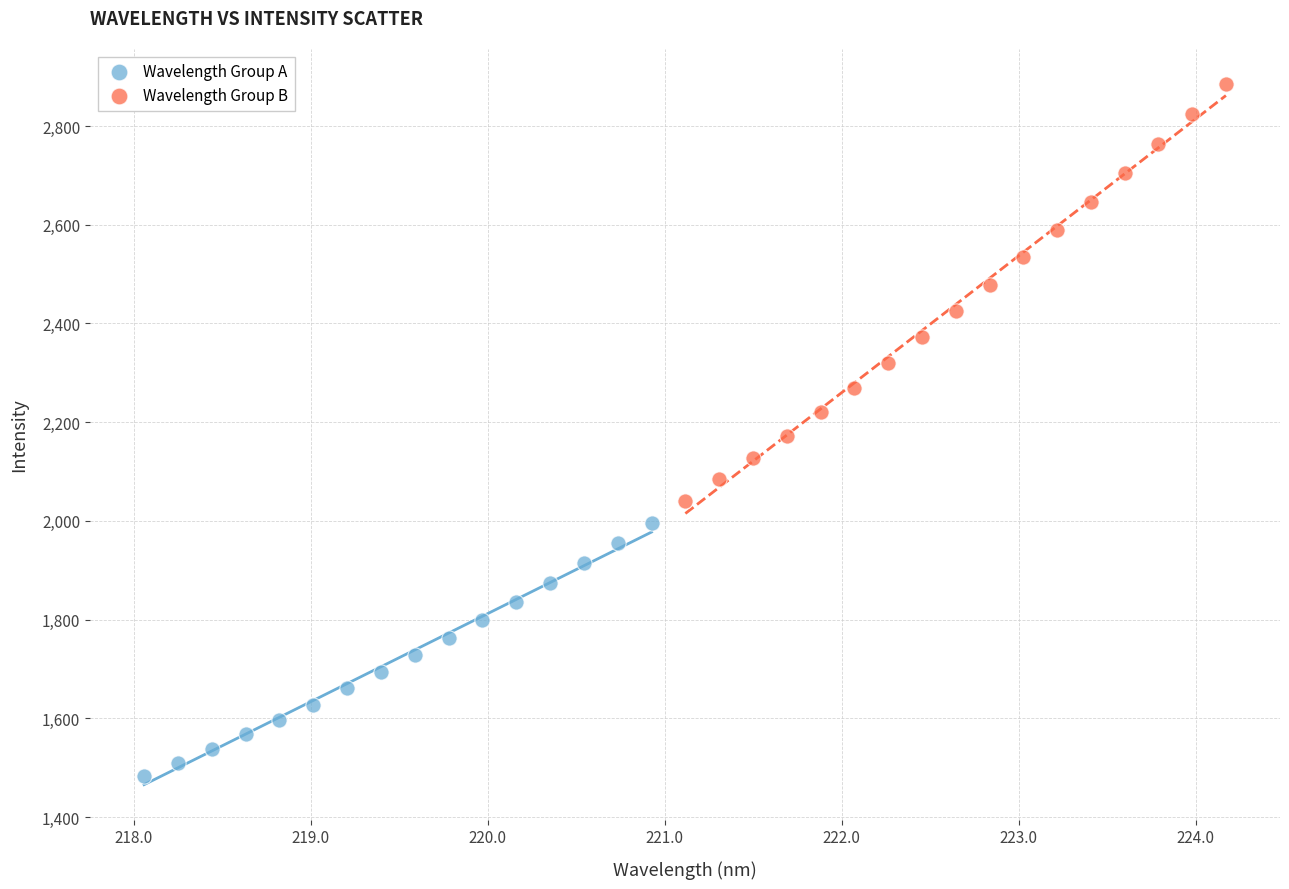

Which series contains the lowest Y value?

Wavelength Group A